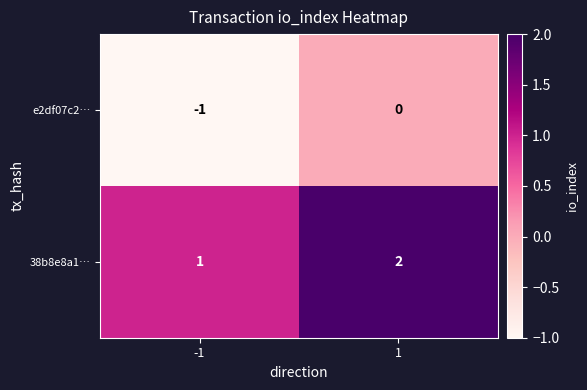

What is the sum of the 38b8e8a1… values at 1 and -1?

3